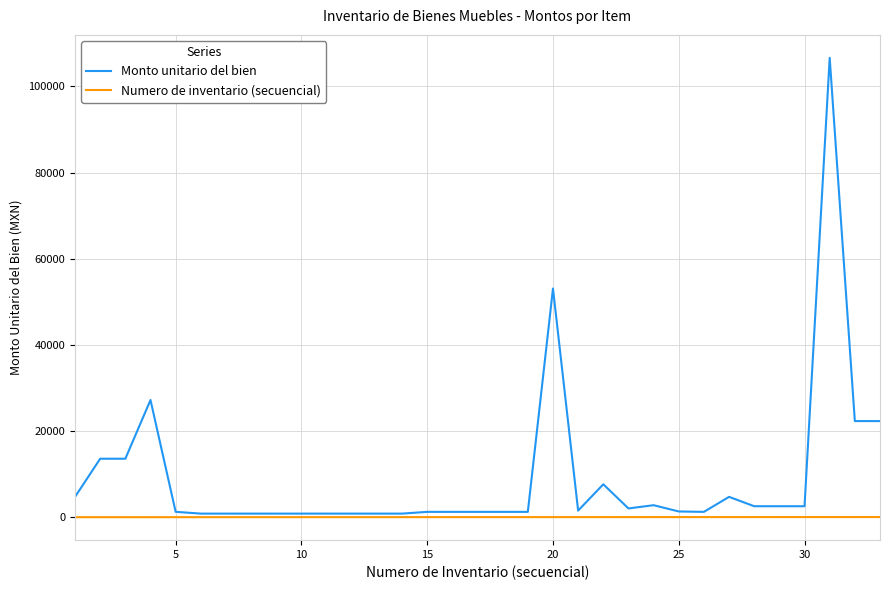

Which series has the largest range (max minus min)?

Monto unitario del bien